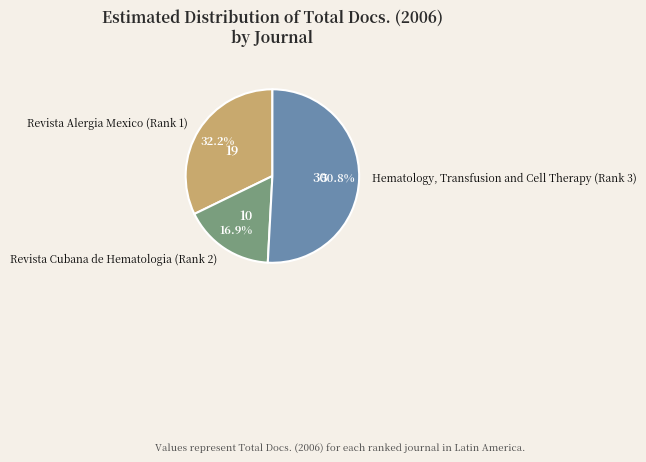

How many segments does this pie chart have?

3